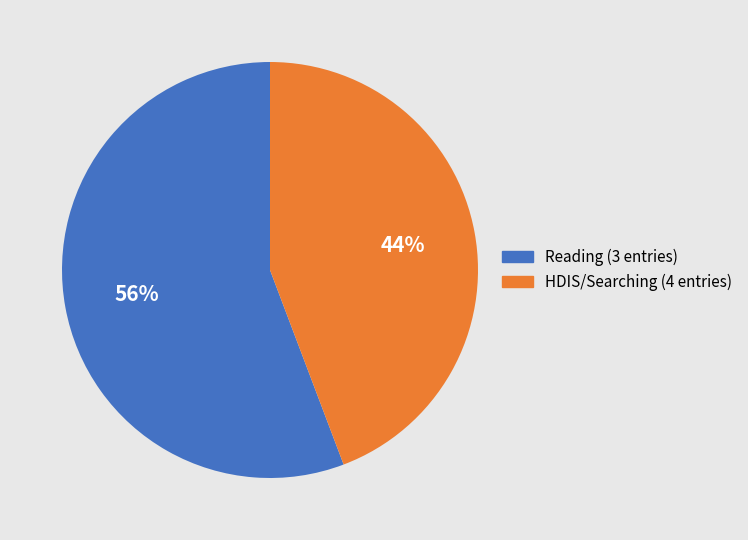

Is there a majority slice in this chart?

Yes